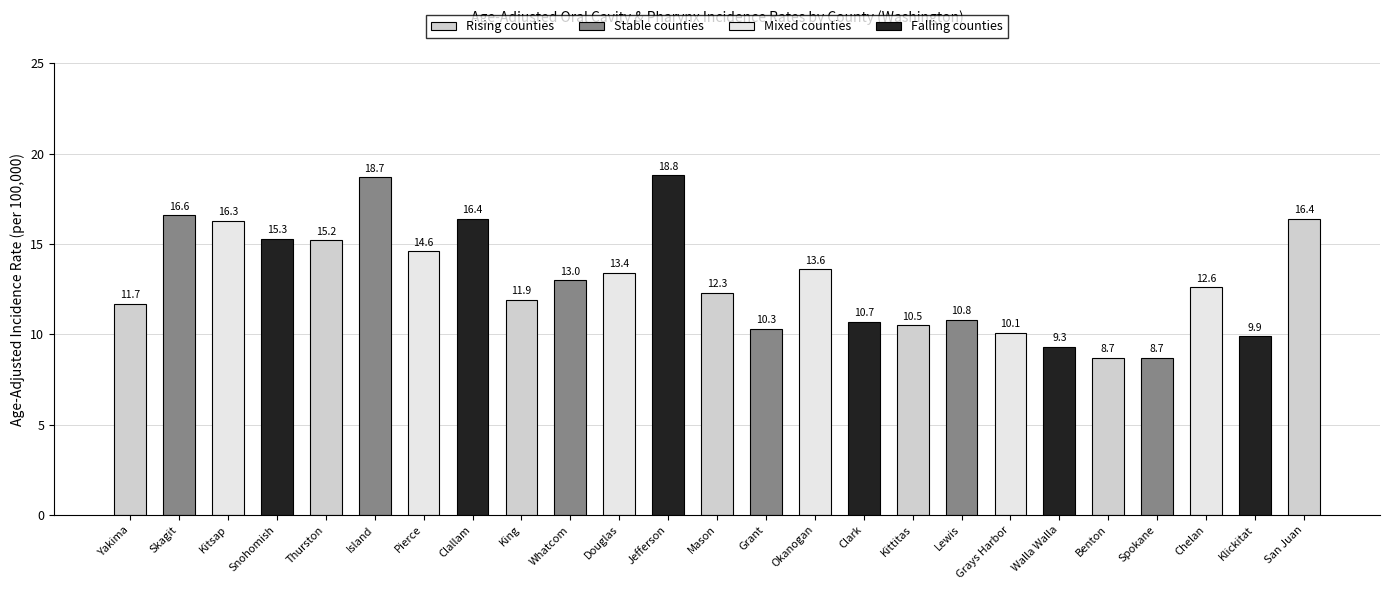

How many values exceed 12?

14